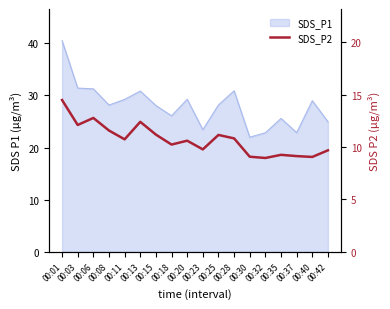

At which category does the chart reach its minimum across all series?

00:32